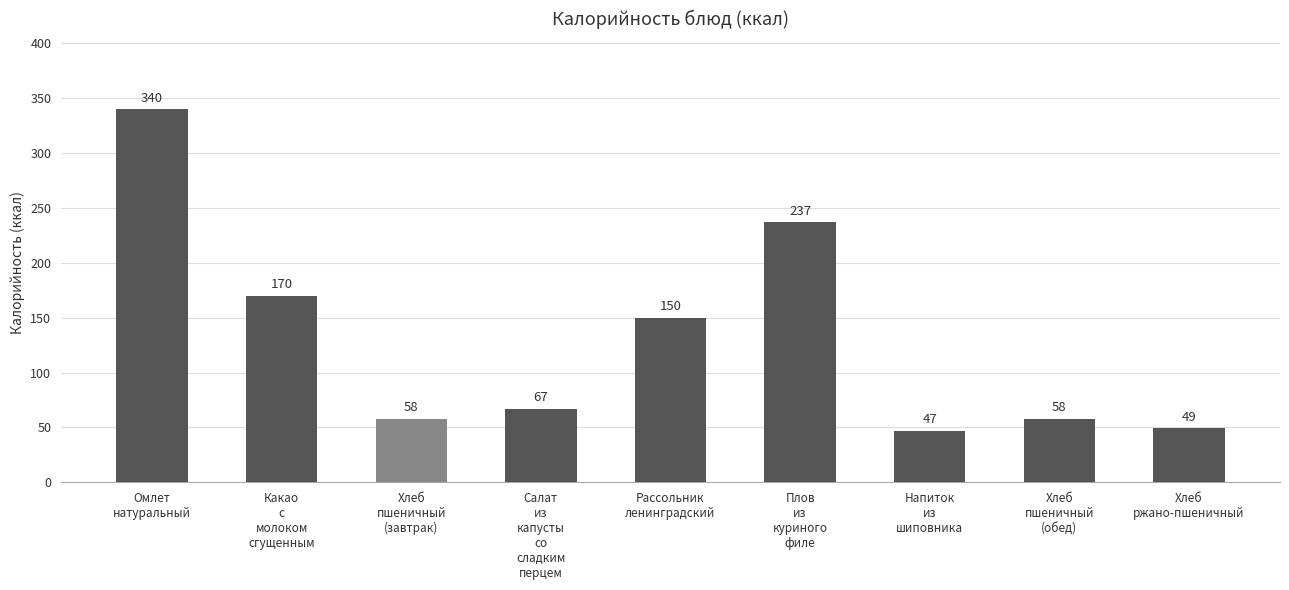

Reading left to right, transcribe all the data shown in this chart.

Омлет
натуральный=340	Какао
с
молоком
сгущенным=170	Хлеб
пшеничный
(завтрак)=58	Салат
из
капусты
со
сладким
перцем=67	Рассольник
ленинградский=150	Плов
из
куриного
филе=237	Напиток
из
шиповника=47	Хлеб
пшеничный
(обед)=58	Хлеб
ржано-пшеничный=49